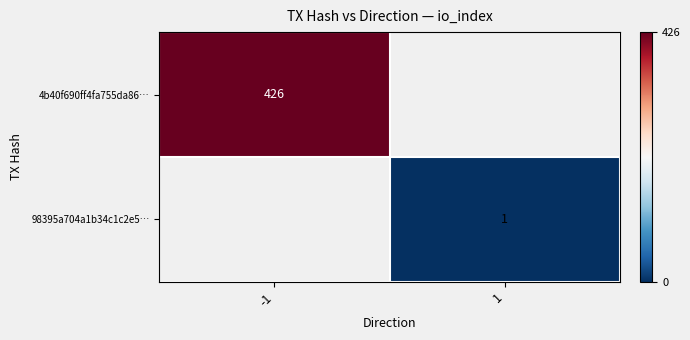

Is it true that 98395a704a1b34c1c2e5… equals 1 at 1?

True